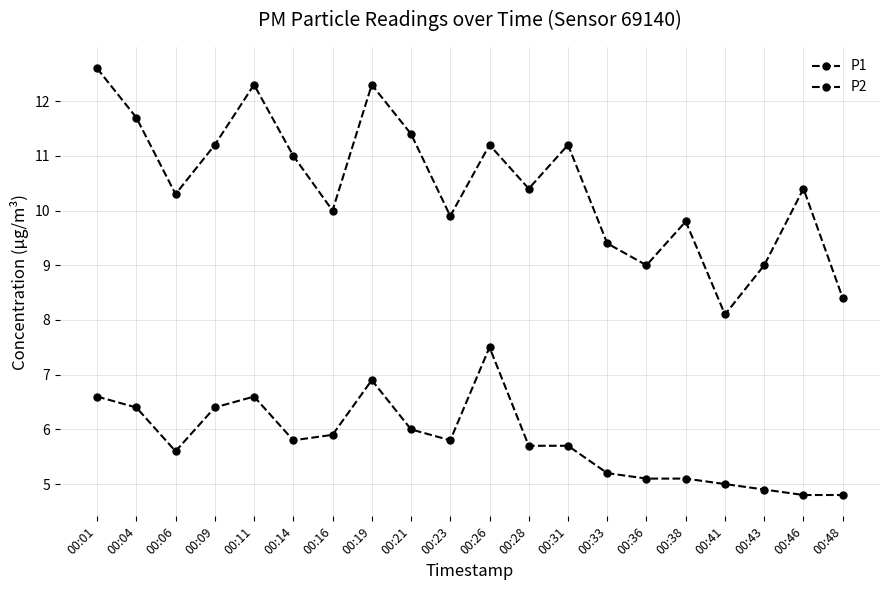

True or false: P1 and P2 intersect in this chart.

False